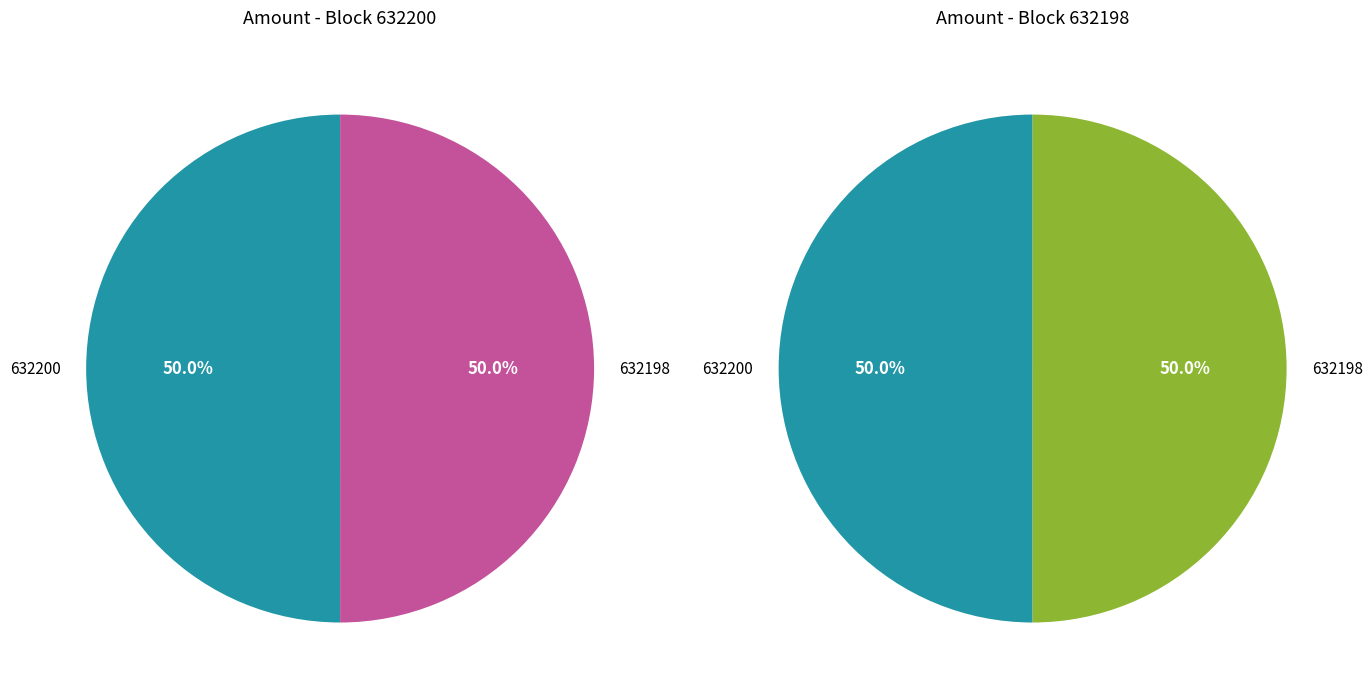

Do 632200 and 632198 together represent more than half of the pie?

Yes